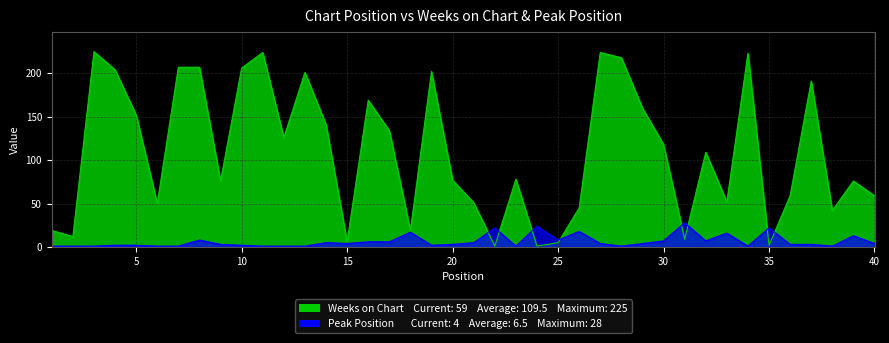

What are all the series names shown in the legend?

Weeks on Chart, Peak Position